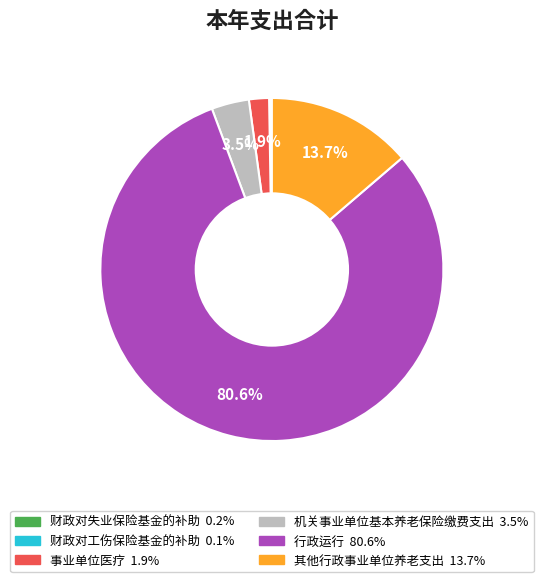

Which has a higher value, 其他行政事业单位养老支出 or 机关事业单位基本养老保险缴费支出?

其他行政事业单位养老支出